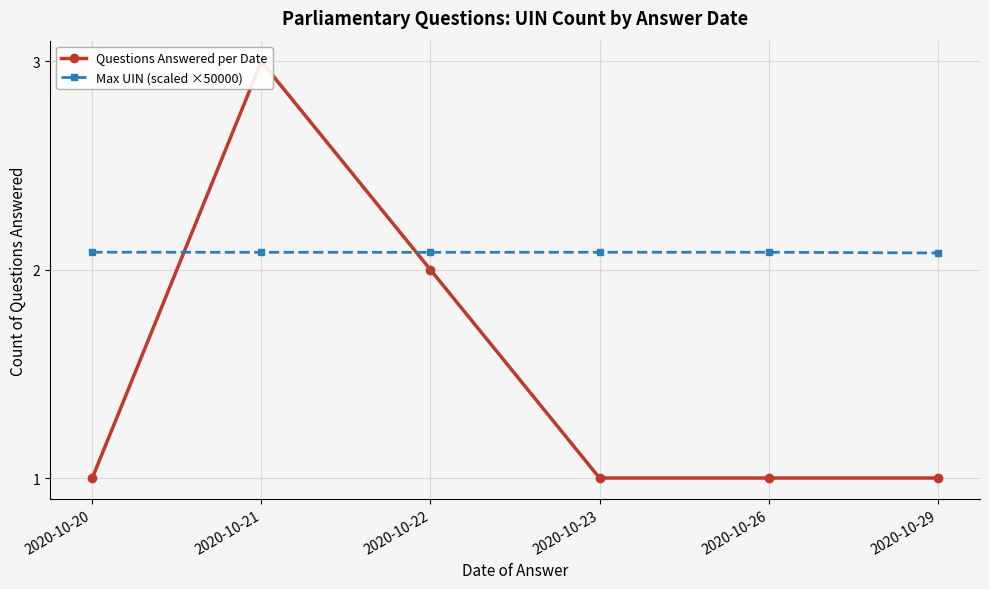

True or false: Max UIN (scaled ×50000) has a value of 2.1 at 2020-10-20.

True